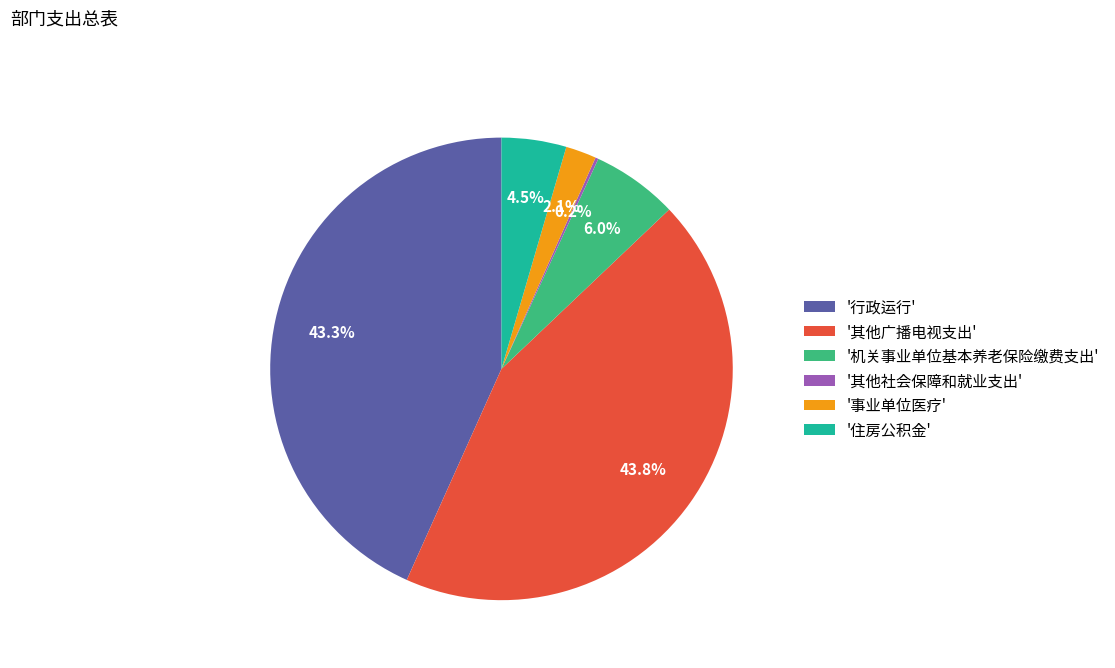

What is the largest slice in the pie chart?

'其他广播电视支出'